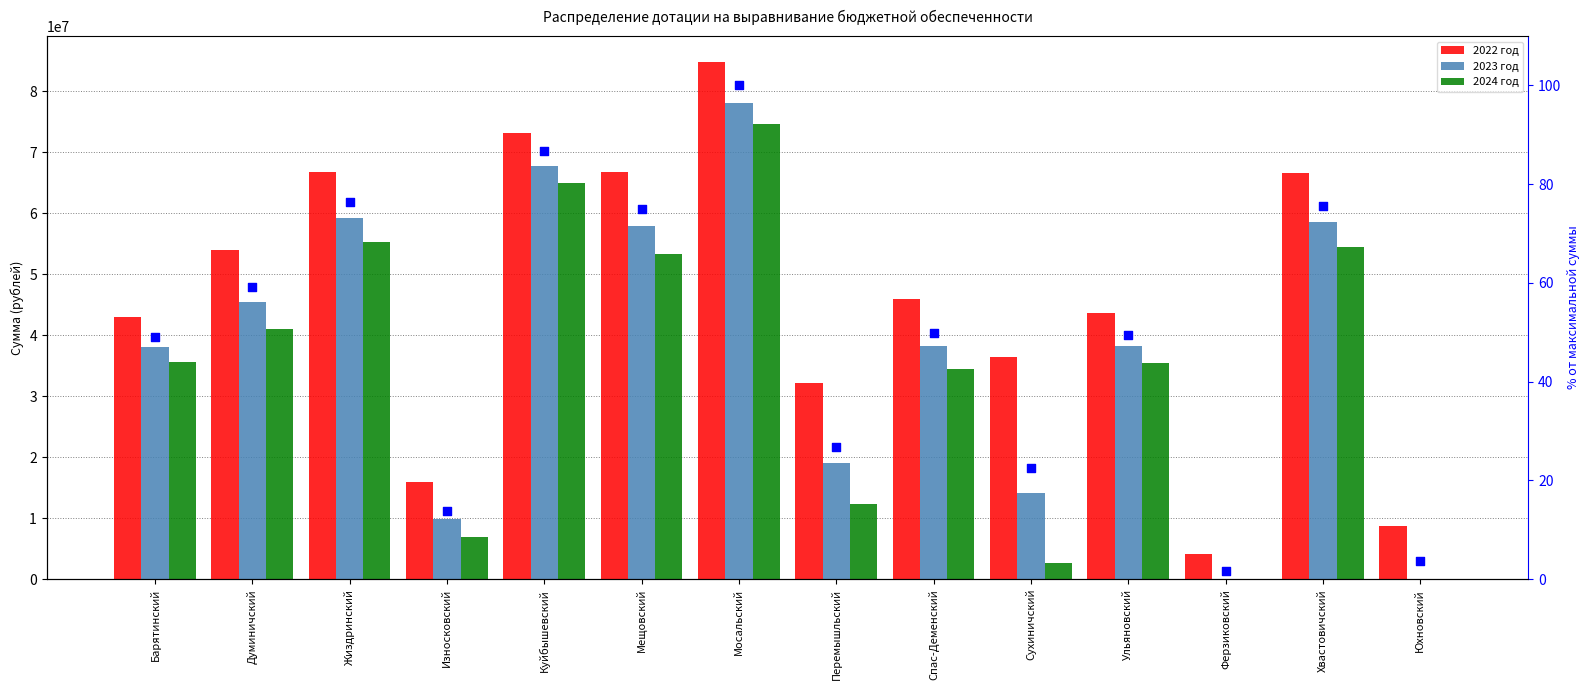

Which series has the widest spread of Y values?

2022 год